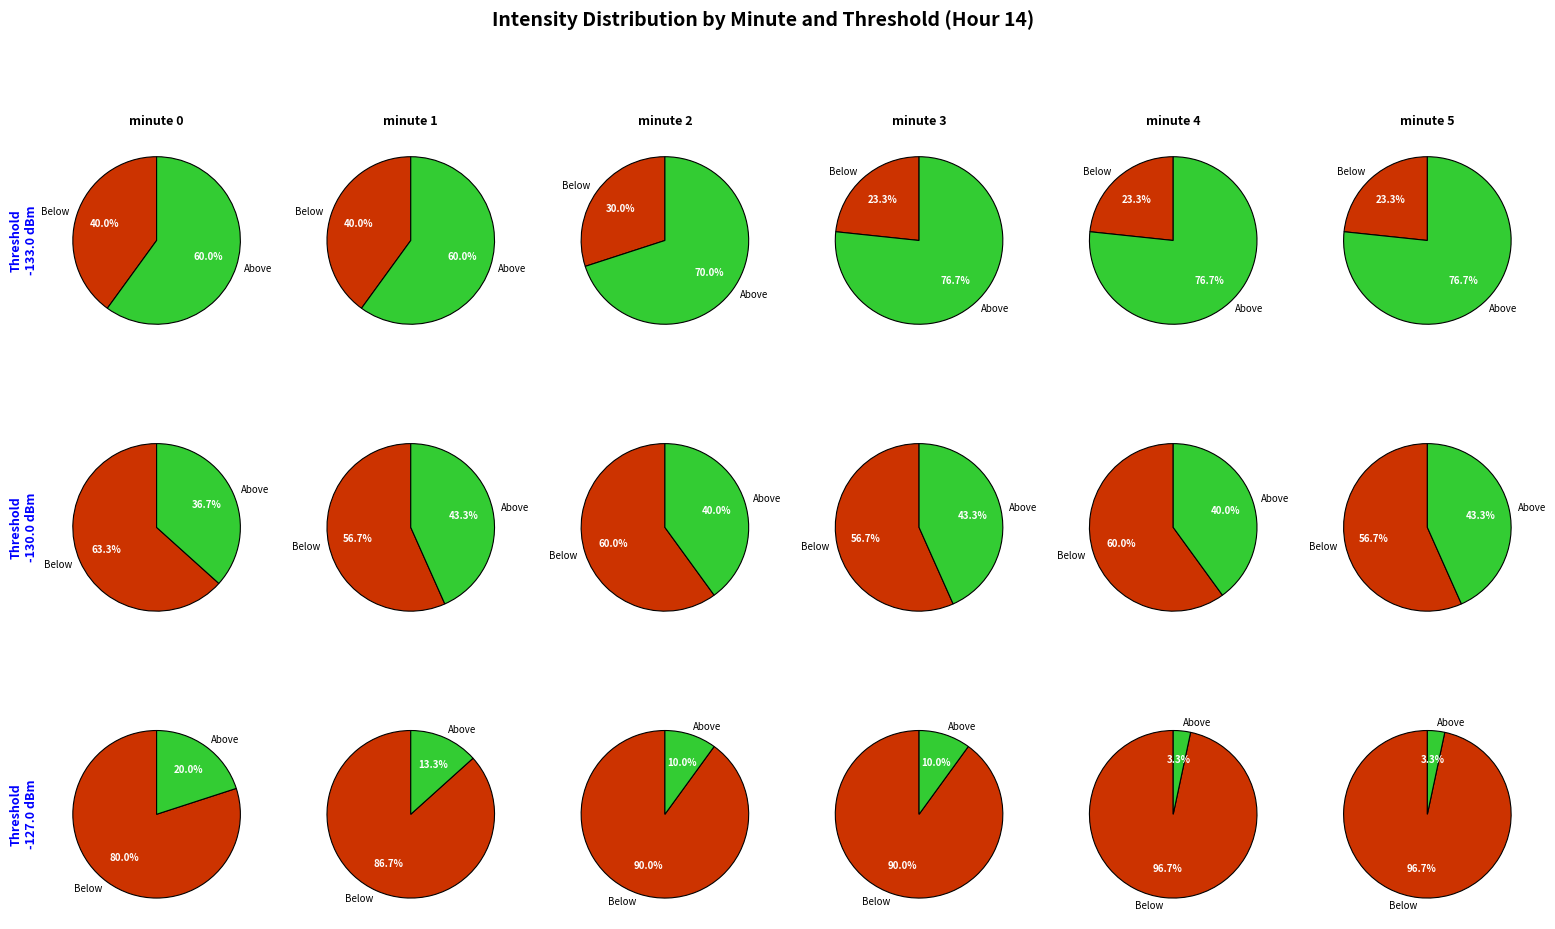

To the nearest percent, what is the combined percentage of minute 0 and minute 1?

100%